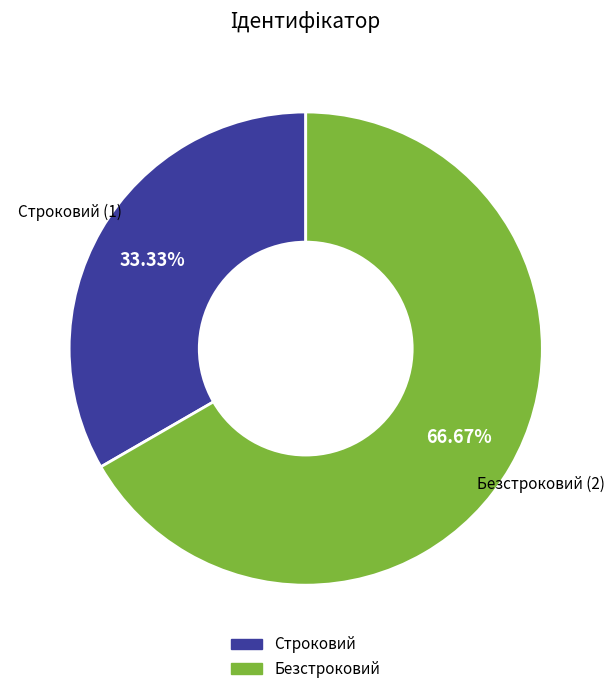

Approximately how many times larger is the value at Безстроковий compared to Строковий?

2.0